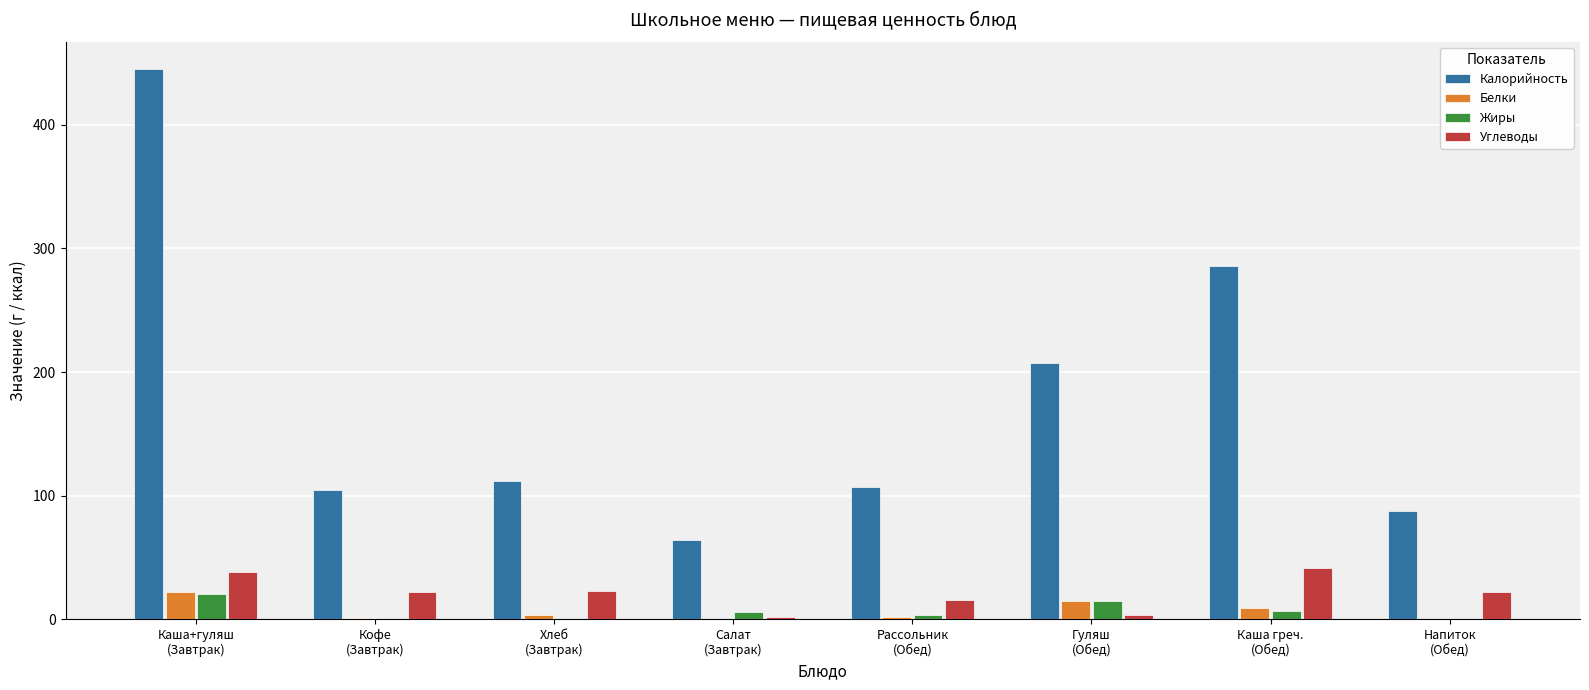

Count the number of categories in the chart.

8